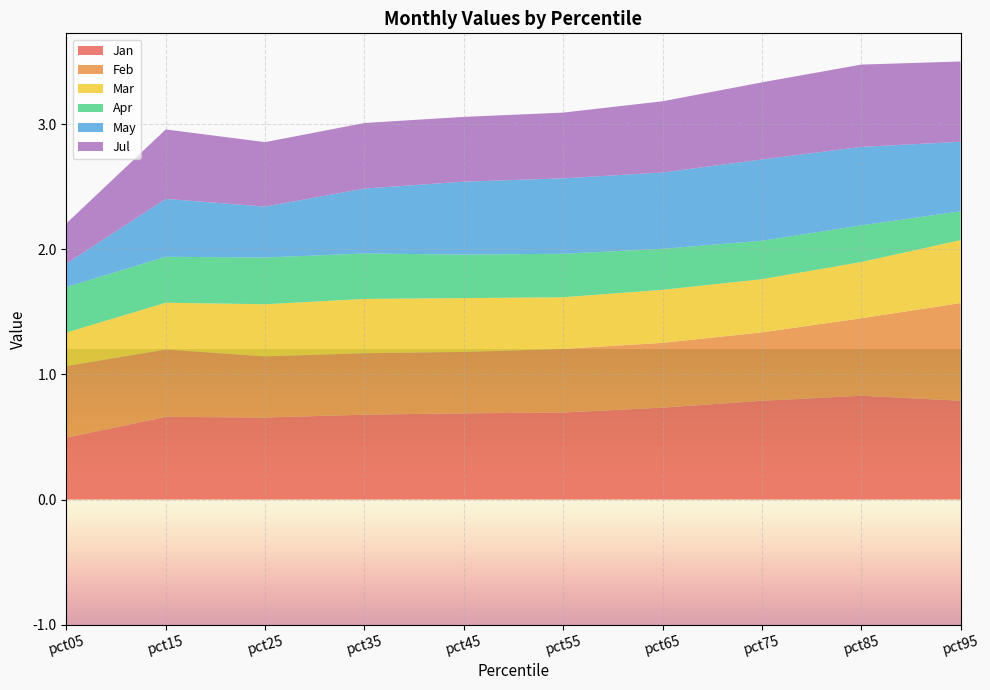

Reading left to right, extract all data points from this chart.

Jan: 0.5	0.7	0.7	0.7	0.7	0.7	0.7	0.8	0.8	0.8
Feb: 0.6	0.5	0.5	0.5	0.5	0.5	0.5	0.5	0.6	0.8
Mar: 0.3	0.4	0.4	0.4	0.4	0.4	0.4	0.4	0.4	0.5
Apr: 0.4	0.4	0.4	0.4	0.3	0.3	0.3	0.3	0.3	0.2
May: 0.2	0.5	0.4	0.5	0.6	0.6	0.6	0.6	0.6	0.6
Jul: 0.3	0.6	0.5	0.5	0.5	0.5	0.6	0.6	0.7	0.6